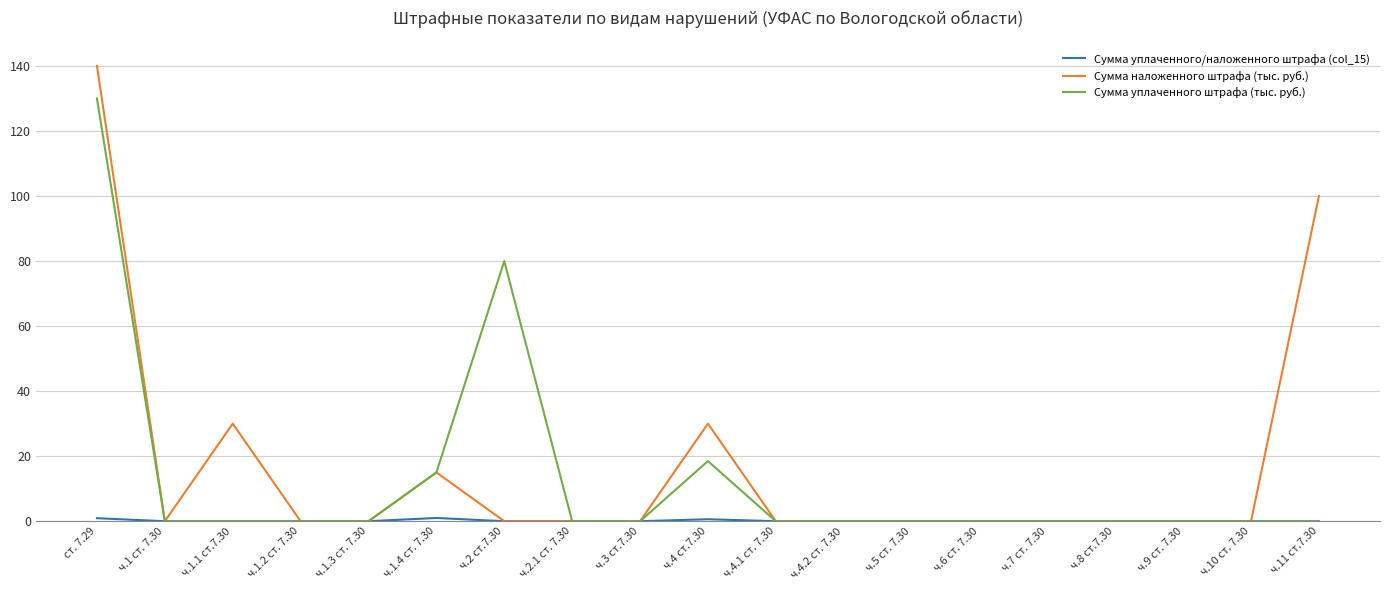

Which series changed the most between ст. 7.29 and ч.1.2 ст. 7.30?

Сумма наложенного штрафа (тыс. руб.)